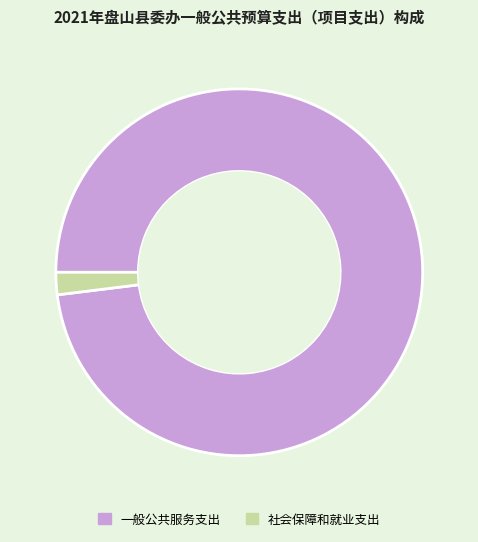

Is there a majority slice in this chart?

Yes